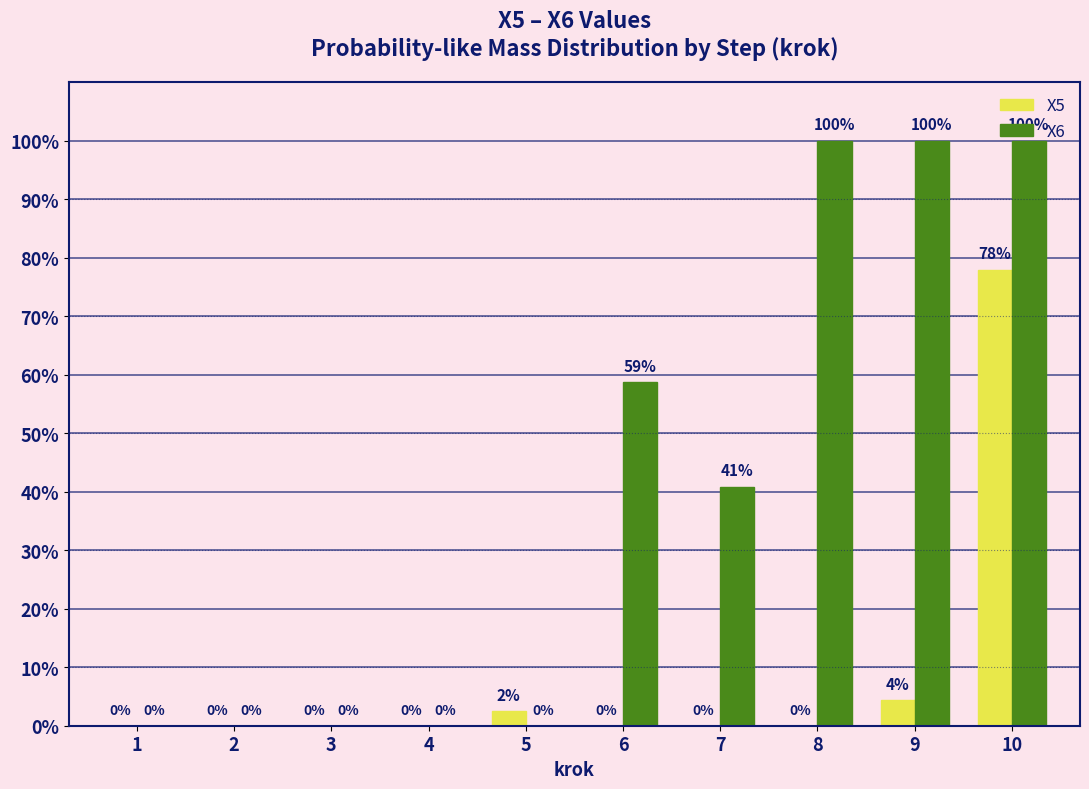

Are the bars horizontal?

No